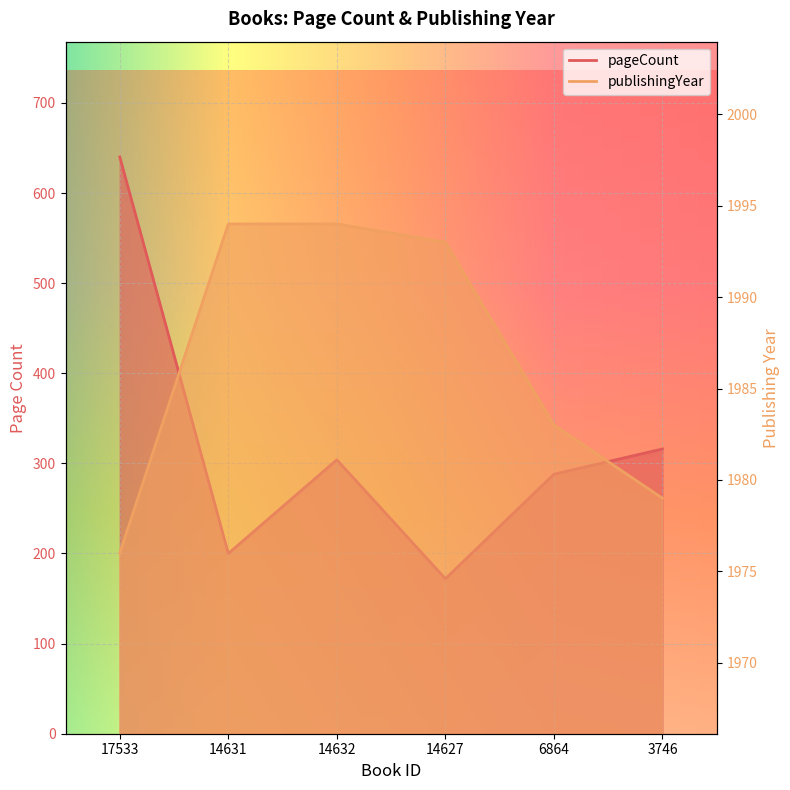

What is the label of the 5th point from the left?

6864